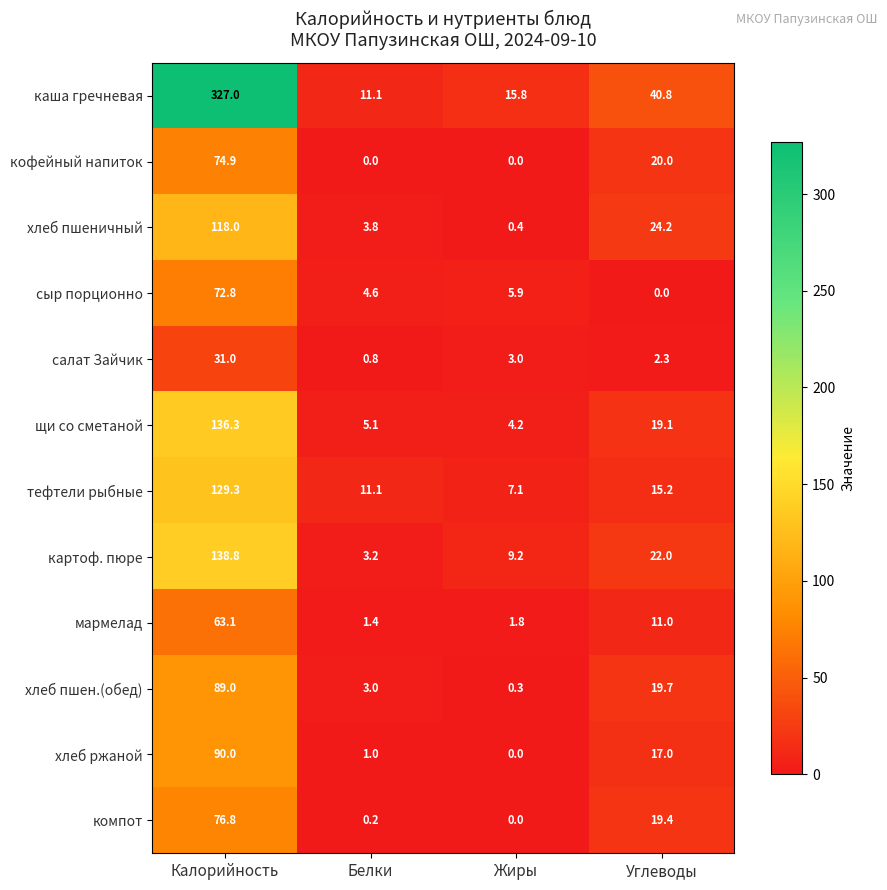

What is the difference between the highest and lowest values at Углеводы?

40.8